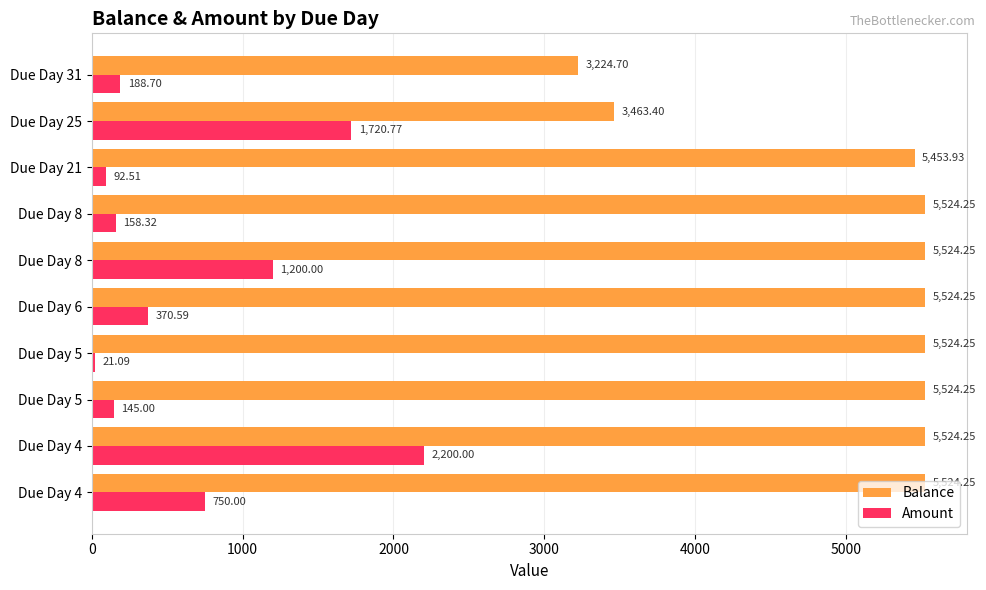

What are all the series names shown in the legend?

Balance, Amount